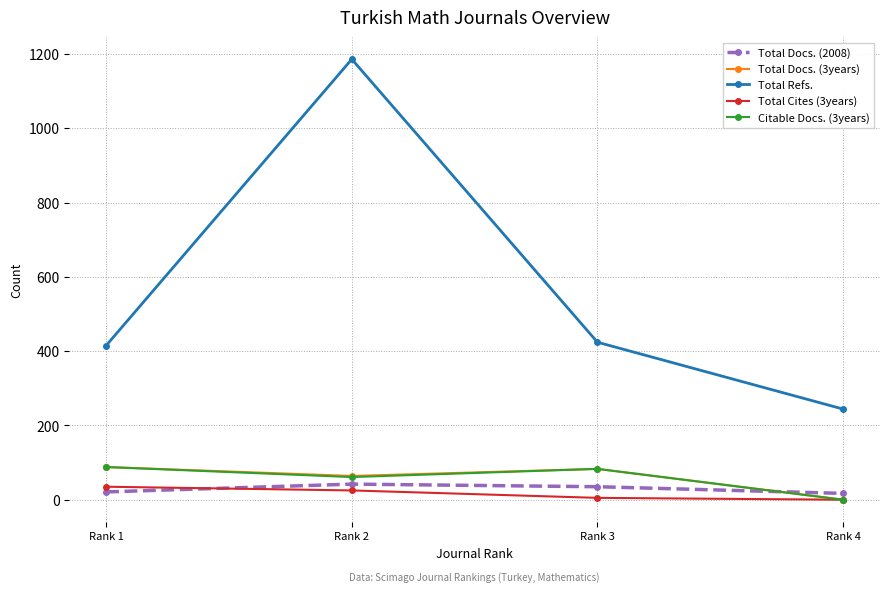

Between Rank 1 and Rank 2, which series saw the biggest shift?

Total Refs.